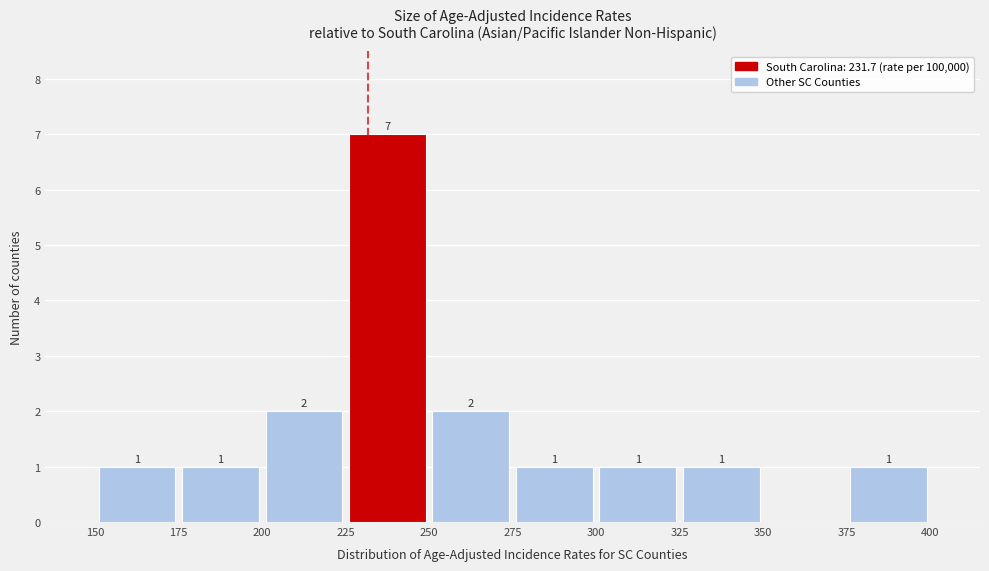

Which range on the x-axis has the tallest bar?

225 to 250